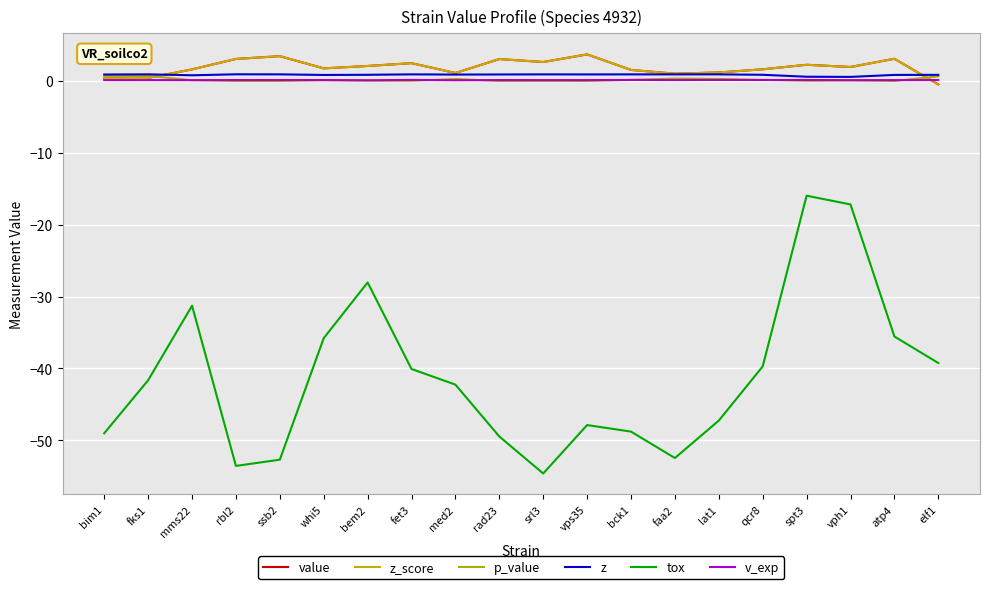

Is this an area chart (filled region under the line)?

No